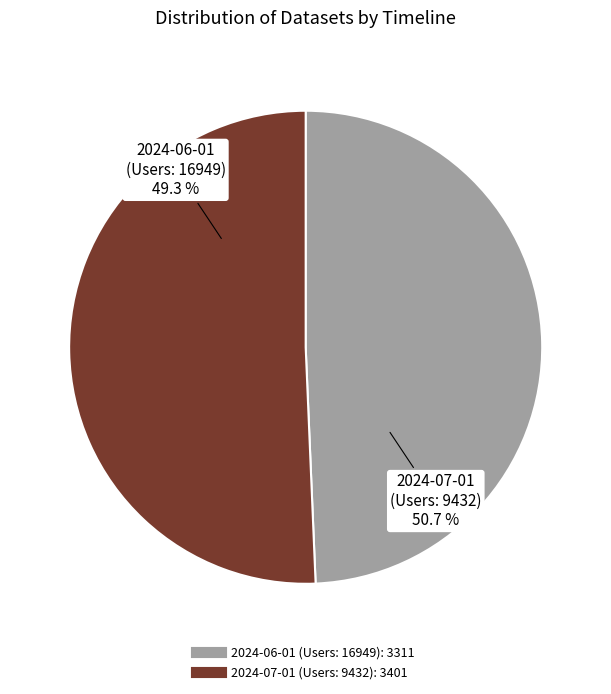

Which slice is the largest?

2024-07-01 (Users: 9432)